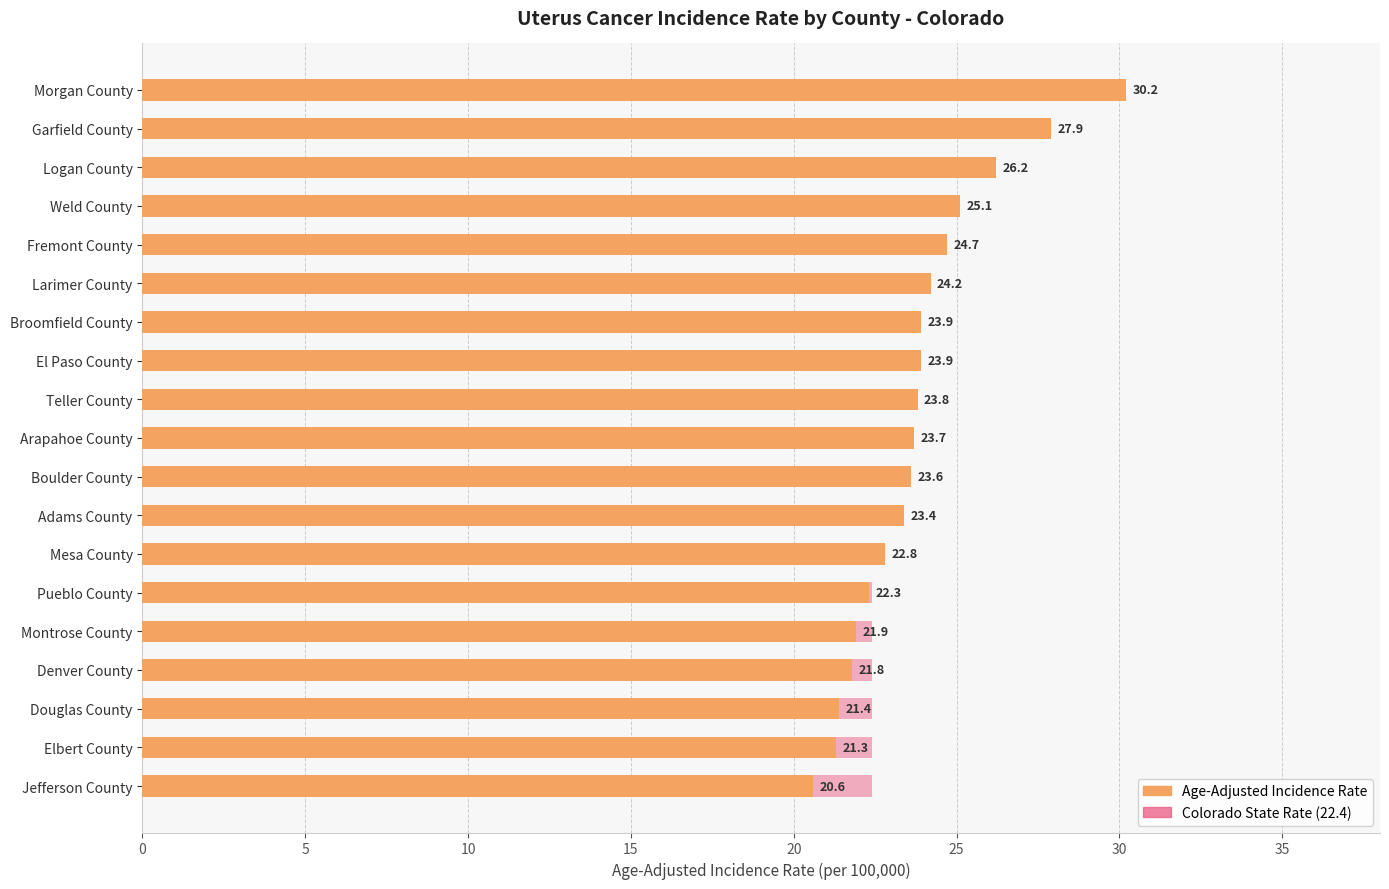

True or false: Colorado State Rate (22.4) has a value of 0.1 at 30.

False